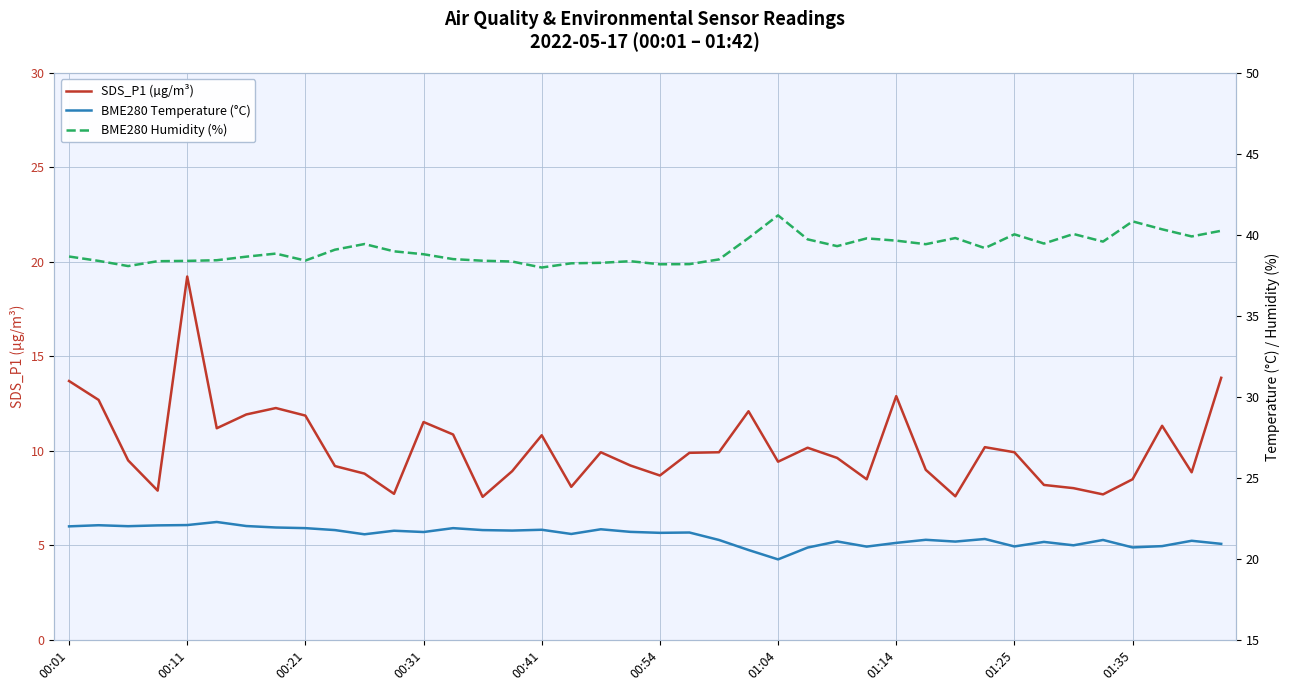

List the series in order of their overall mean, highest first.

BME280 Humidity (%), BME280 Temperature (°C), SDS_P1 (µg/m³)